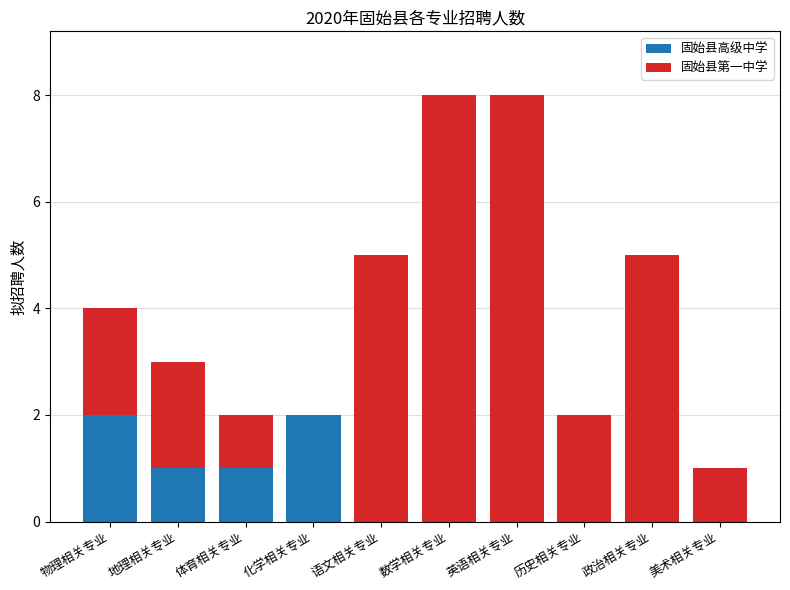

Reading left to right, transcribe the values for 固始县高级中学.

物理相关专业=2	地理相关专业=1	体育相关专业=1	化学相关专业=2	语文相关专业=0	数学相关专业=0	英语相关专业=0	历史相关专业=0	政治相关专业=0	美术相关专业=0